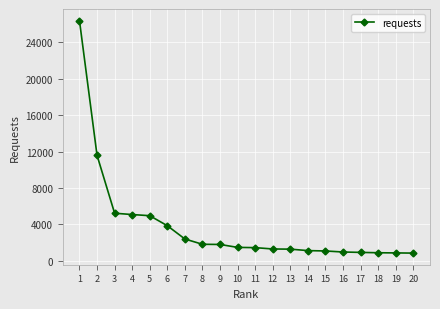

At which label is the value closest to 13608?

2